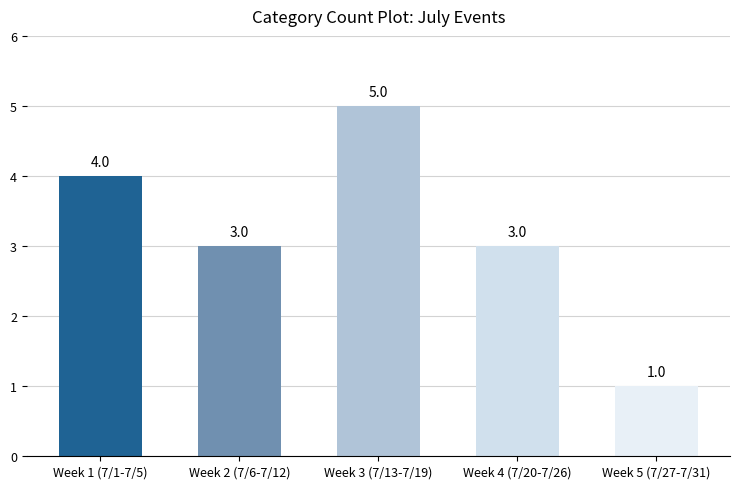

What position from the right is Week 3 (7/13-7/19)?

3